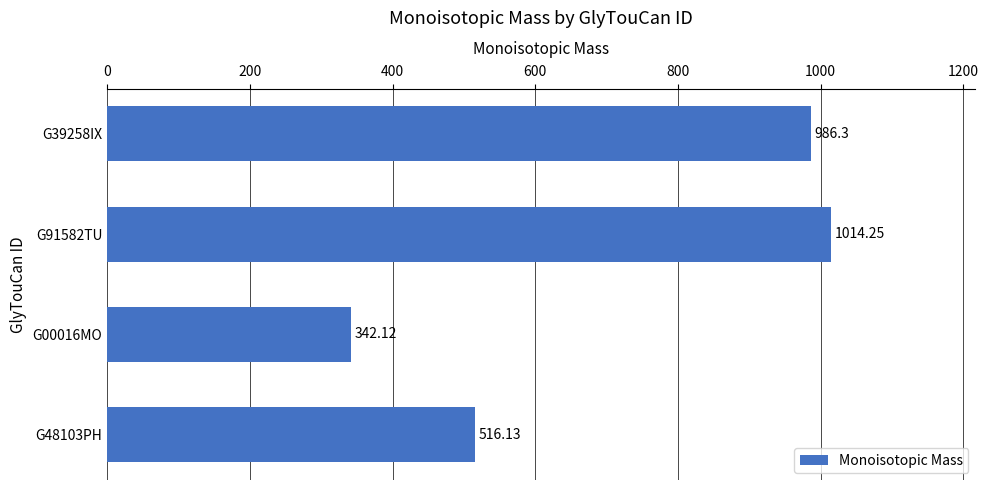

List the labels in order of value, smallest first.

G00016MO, G48103PH, G39258IX, G91582TU